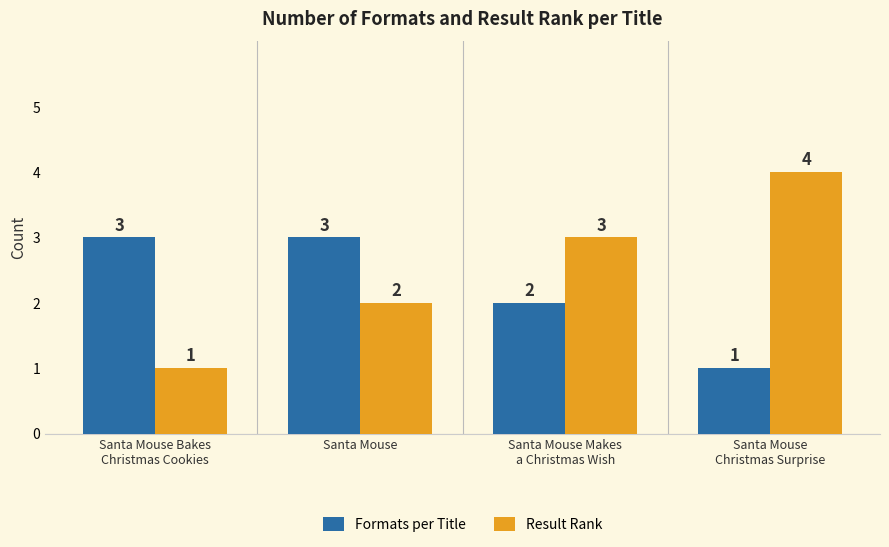

What is the difference between the maximum and second lowest values in the Result Rank series?

2